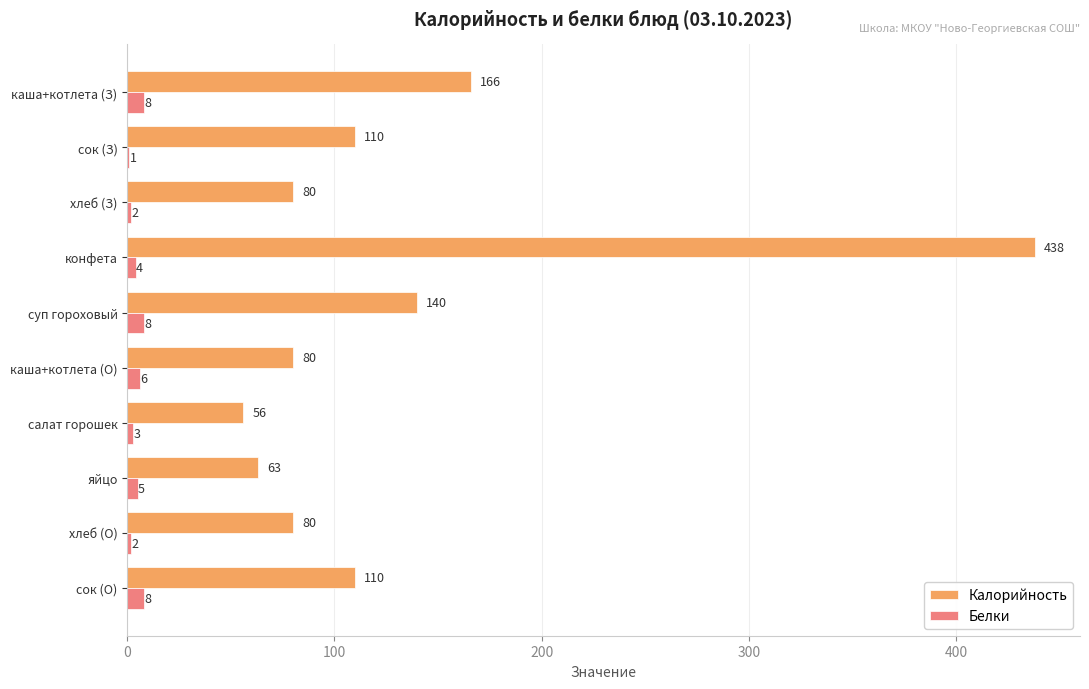

What is the total value across all series at сок (О)?

118